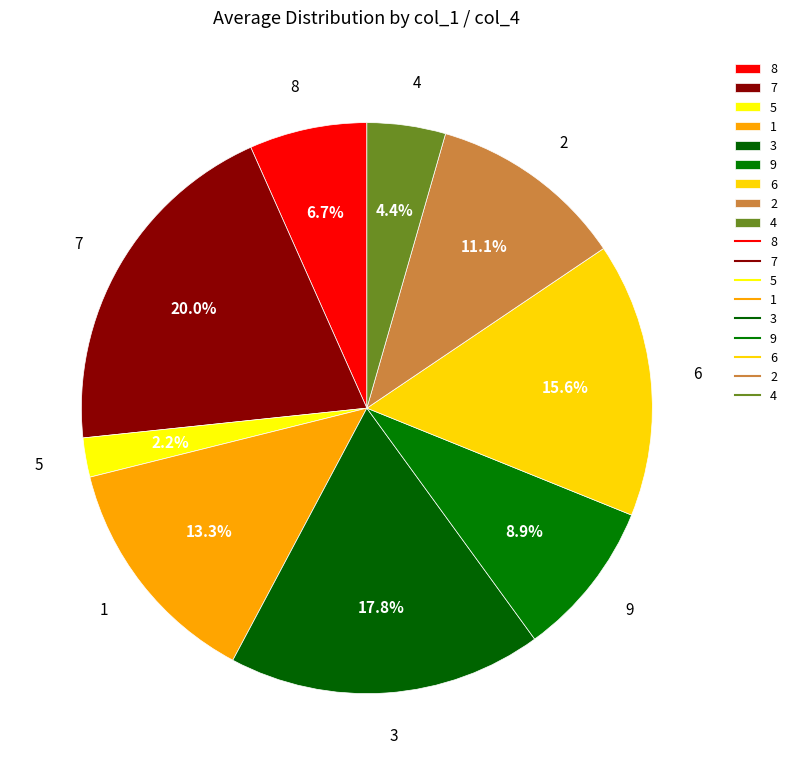

Is there any slice that represents more than half of the pie?

No